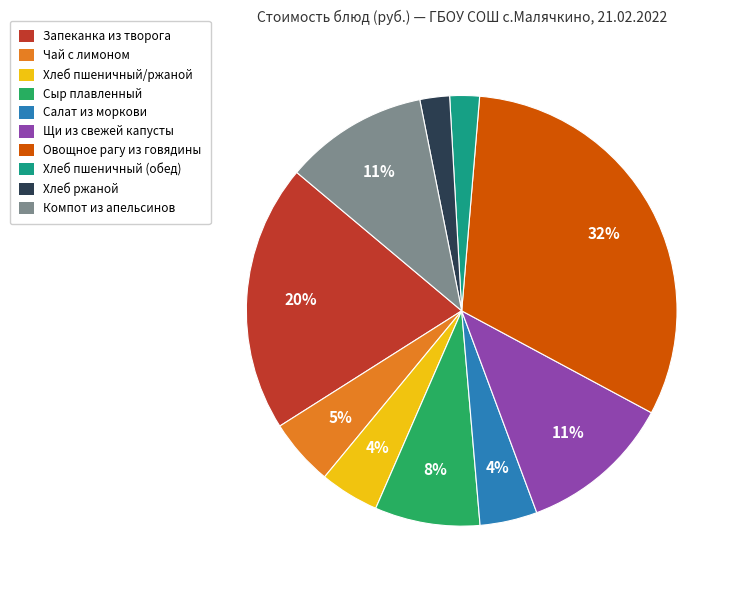

Is there a majority slice in this chart?

No